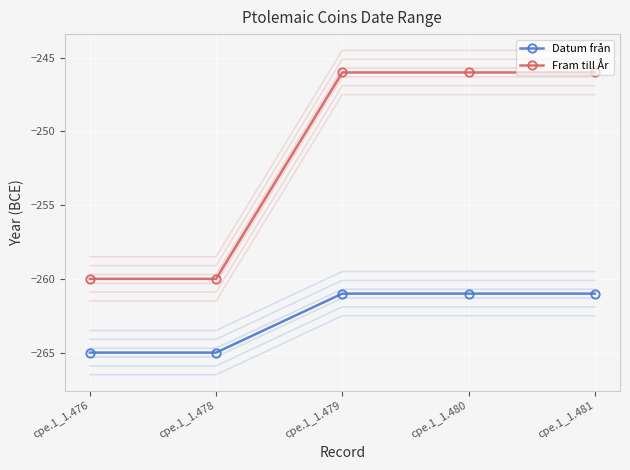

How many categories are shown in the chart?

5